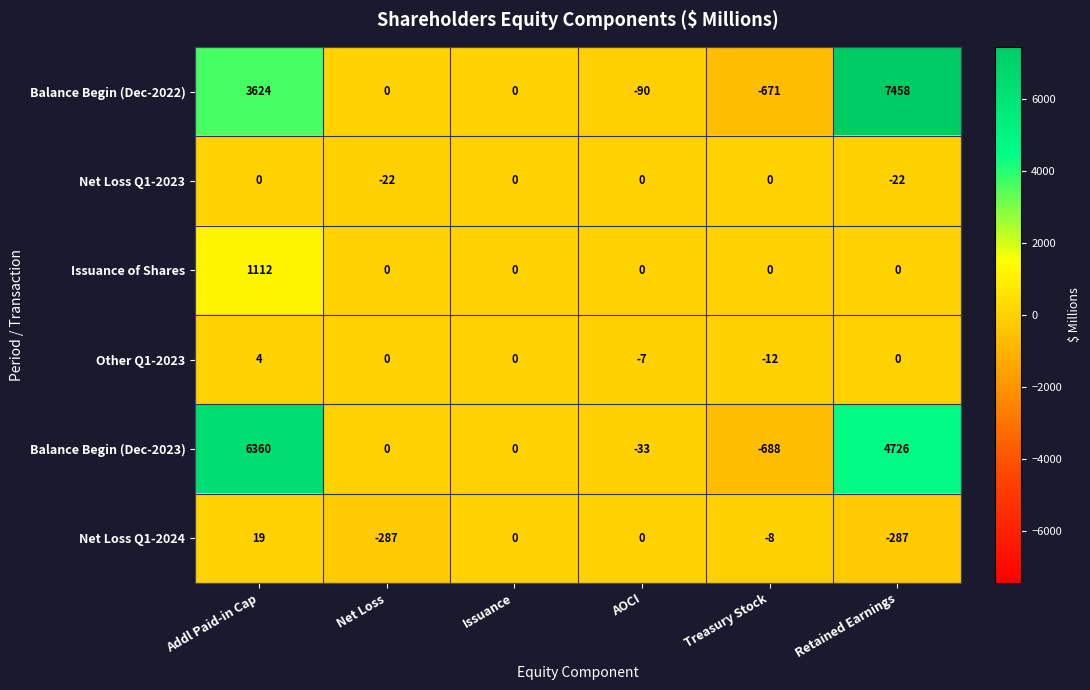

How many Other Q1-2023 values are between -7 and 0?

4